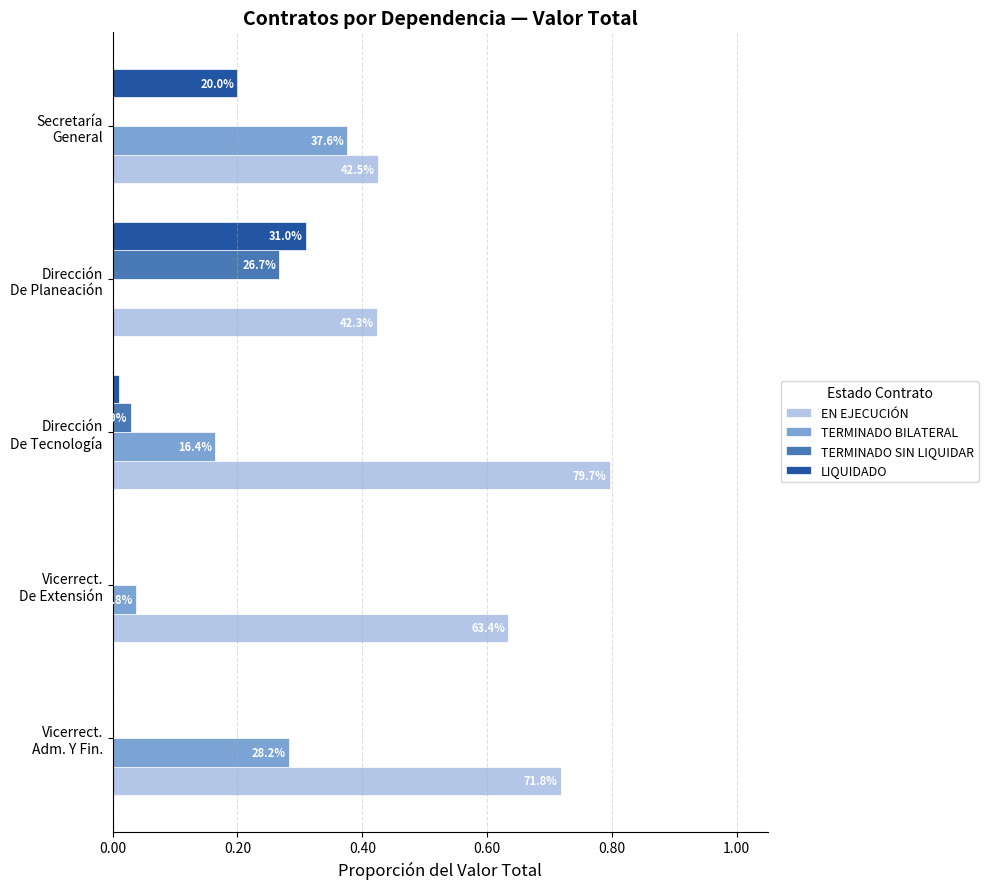

Reading left to right, what are all the values shown in this chart?

EN EJECUCIÓN: 0.7	0.6	0.8	0.4	0.4
TERMINADO BILATERAL: 0.3	0.0	0.2	0.0	0.4
TERMINADO SIN LIQUIDAR: 0.0	0.0	0.0	0.3	0.0
LIQUIDADO: 0.0	0.0	0.0	0.3	0.2